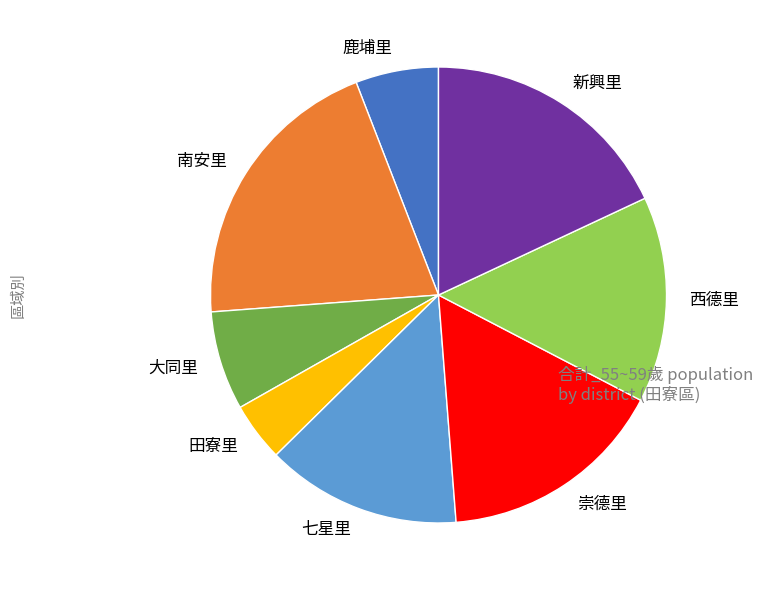

Does any single category account for the majority?

No